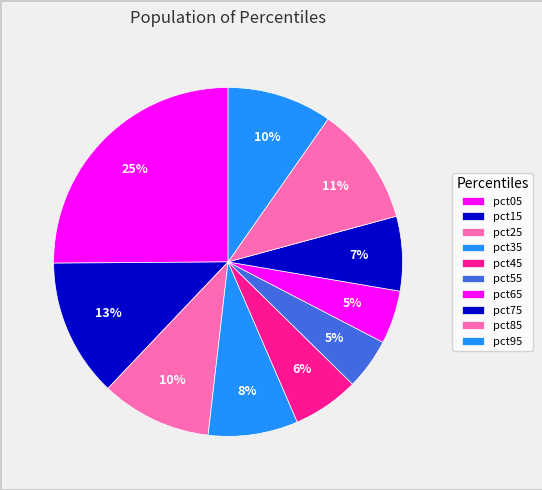

To the nearest percent, what percentage of the pie is pct05?

25%